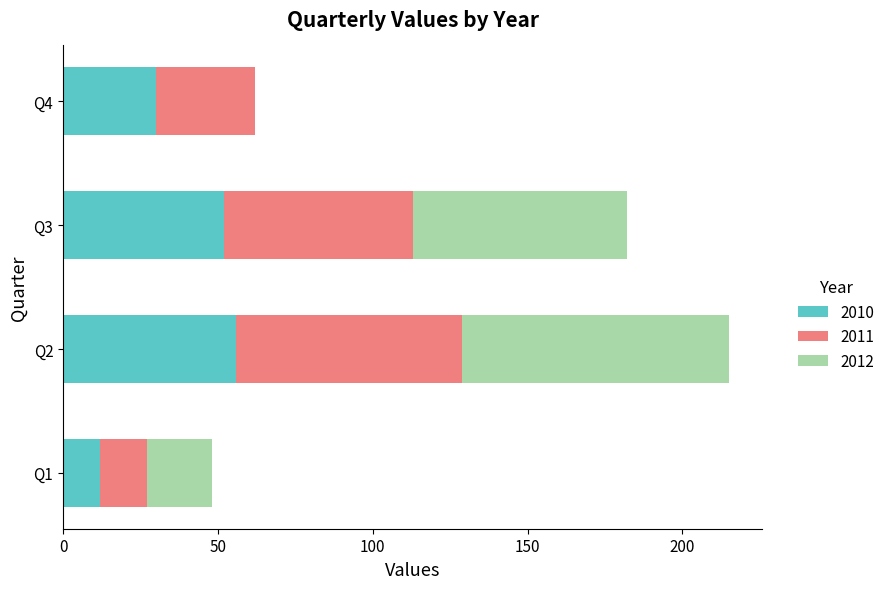

What is the highest value of the 2010 series?

56